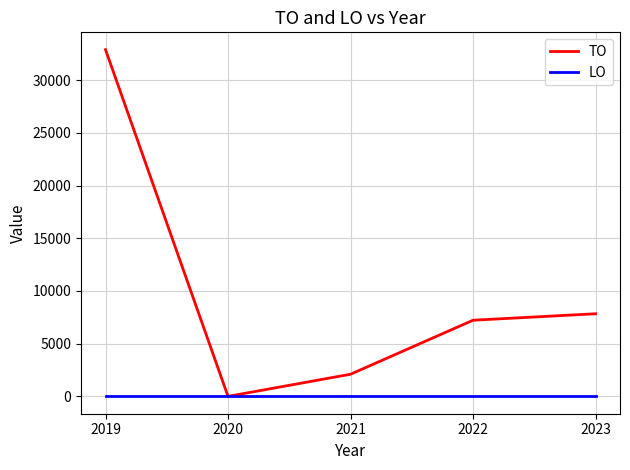

Which series changed the most between 2021 and 2023?

TO